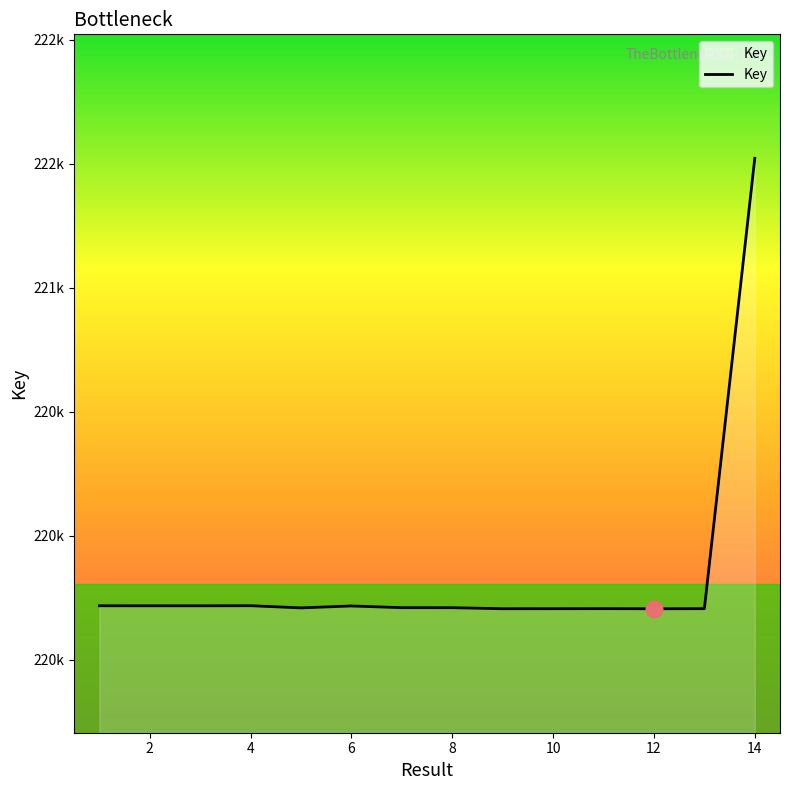

Does the chart have visible grid lines?

No